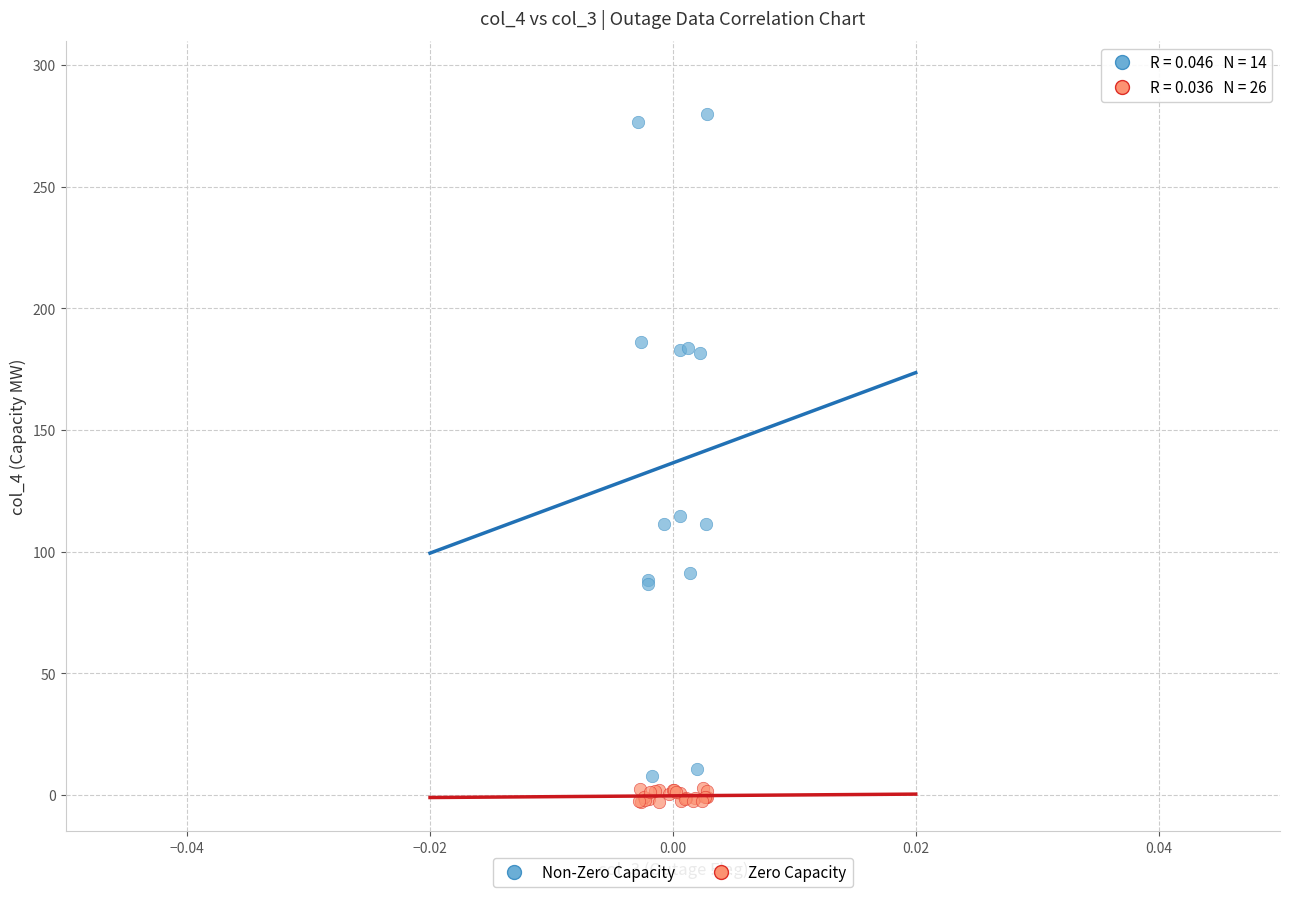

Which series reaches the maximum Y coordinate?

Non-Zero Capacity